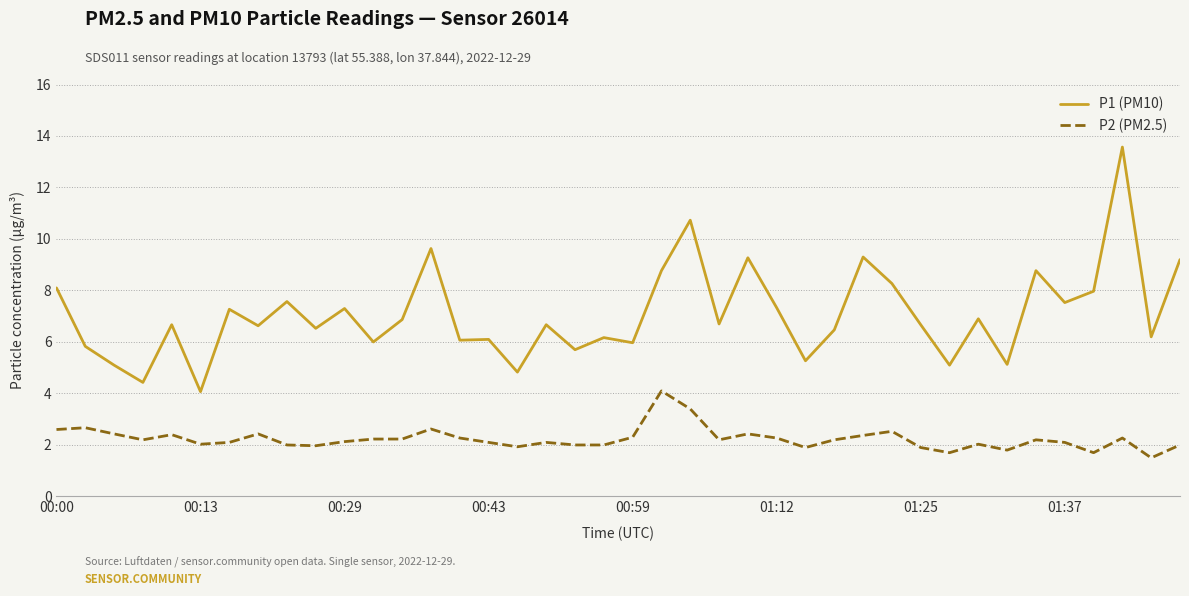

What is the difference between the maximum and minimum values in the P2 (PM2.5) series?

2.6